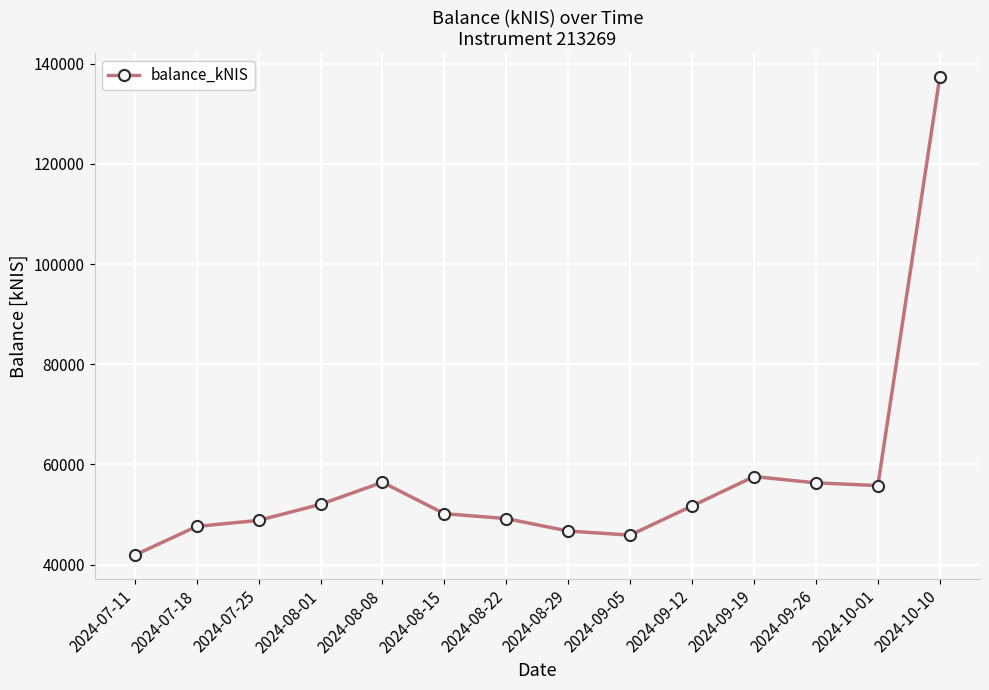

How many interior local valleys (lower than both neighbors) does the data have?

2